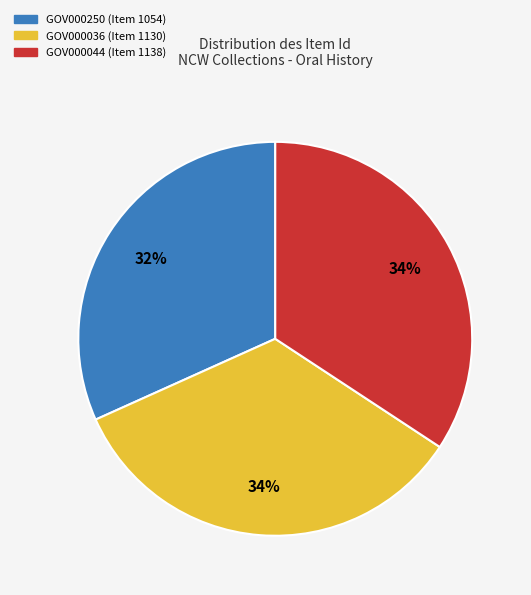

Is there a majority slice in this chart?

No